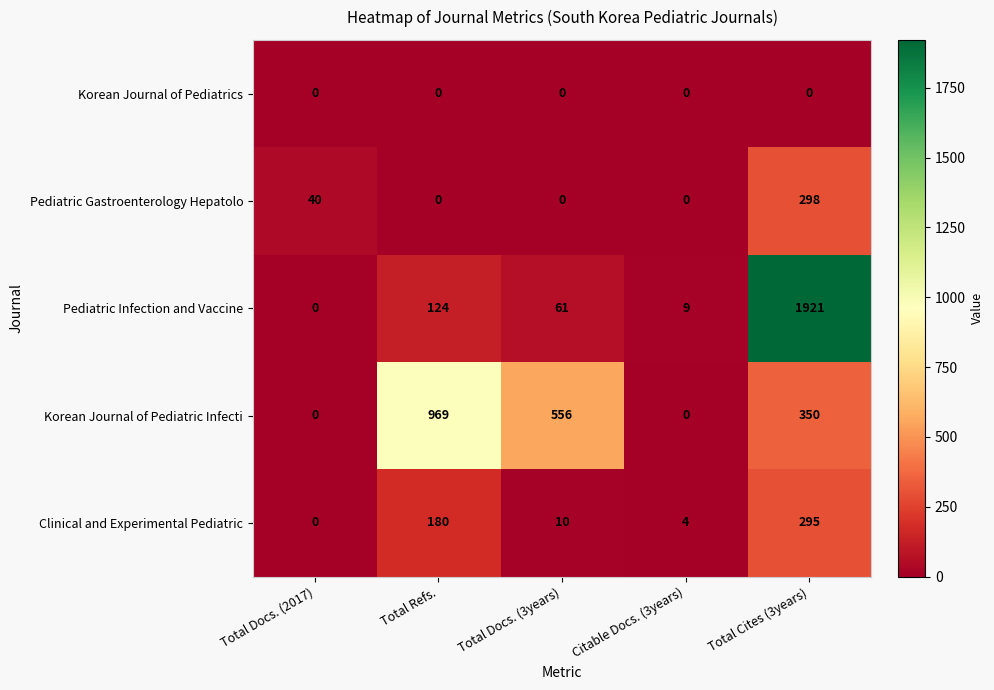

Reading left to right, transcribe all the data shown in this chart.

Korean Journal of Pediatrics: 0	0	0	0	0
Pediatric Gastroenterology Hepatolo: 40	0	0	0	298
Pediatric Infection and Vaccine: 0	124	61	9	1921
Korean Journal of Pediatric Infecti: 0	969	556	0	350
Clinical and Experimental Pediatric: 0	180	10	4	295